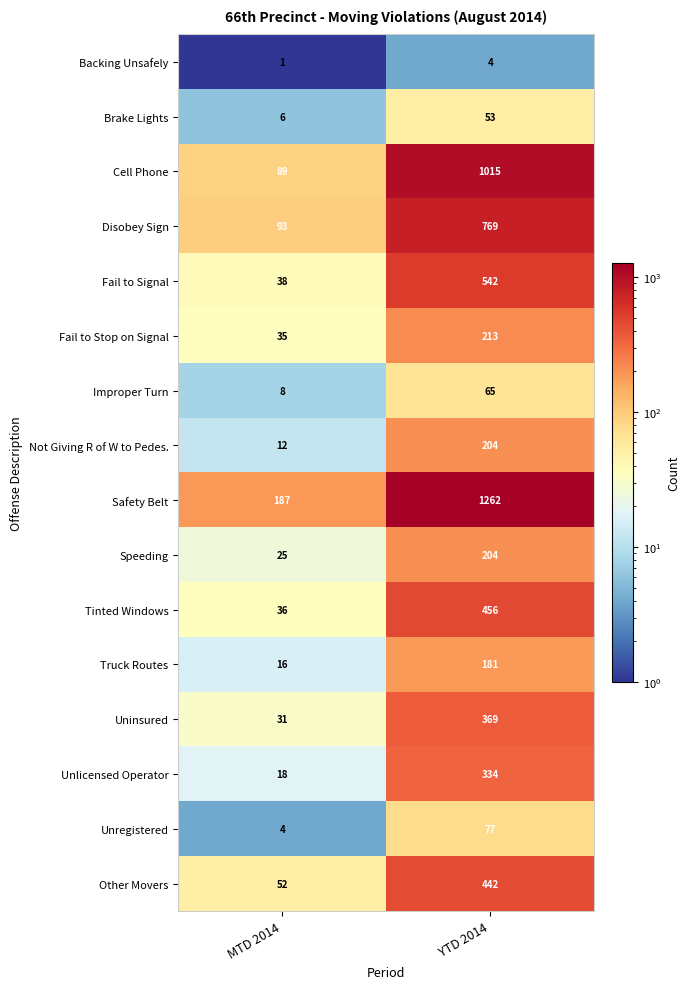

What is the minimum value shown in the chart?

1